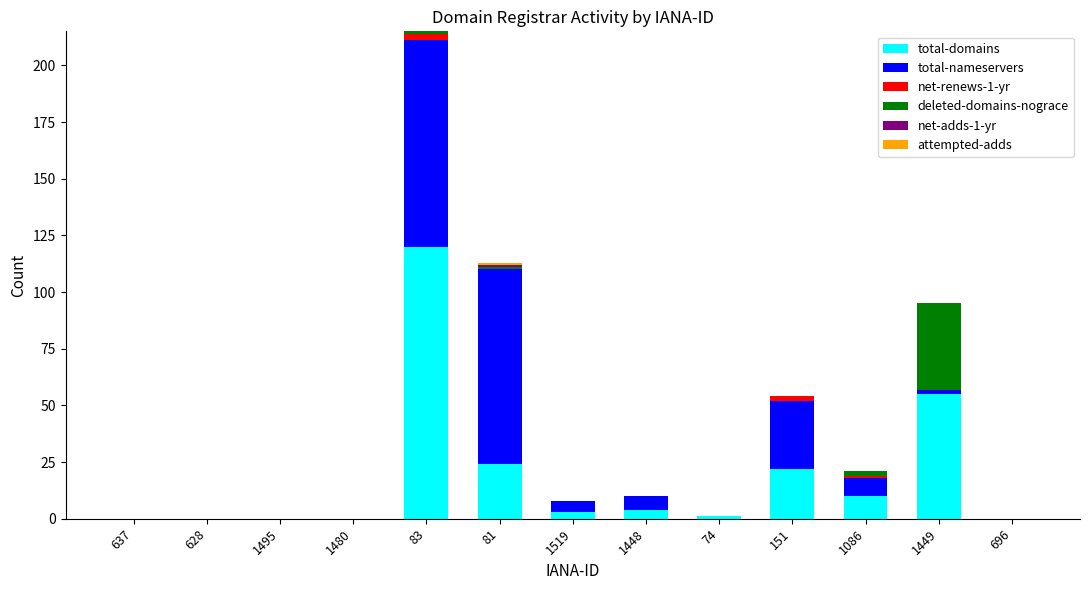

Is it true that total-domains equals 10 at 1086?

True